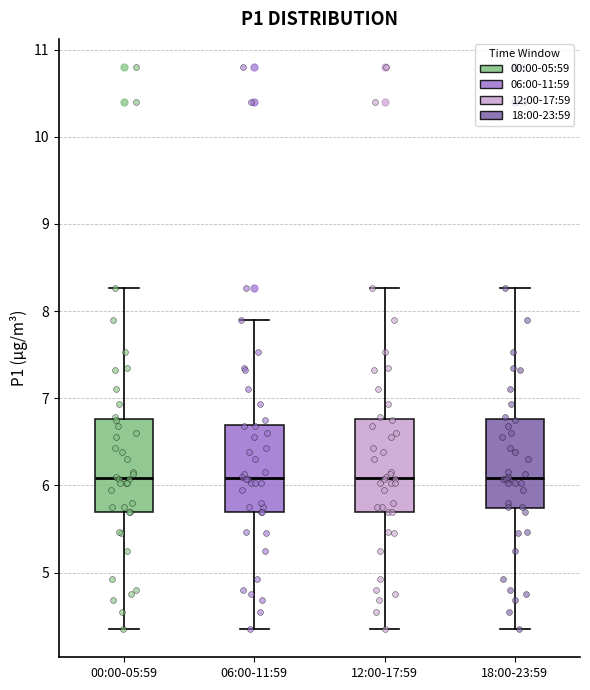

Where is the lower edge of the box for 06:00-11:59 on the y-axis? The values are not printed on the chart, so give them approximately, as read against the axis.

5.7